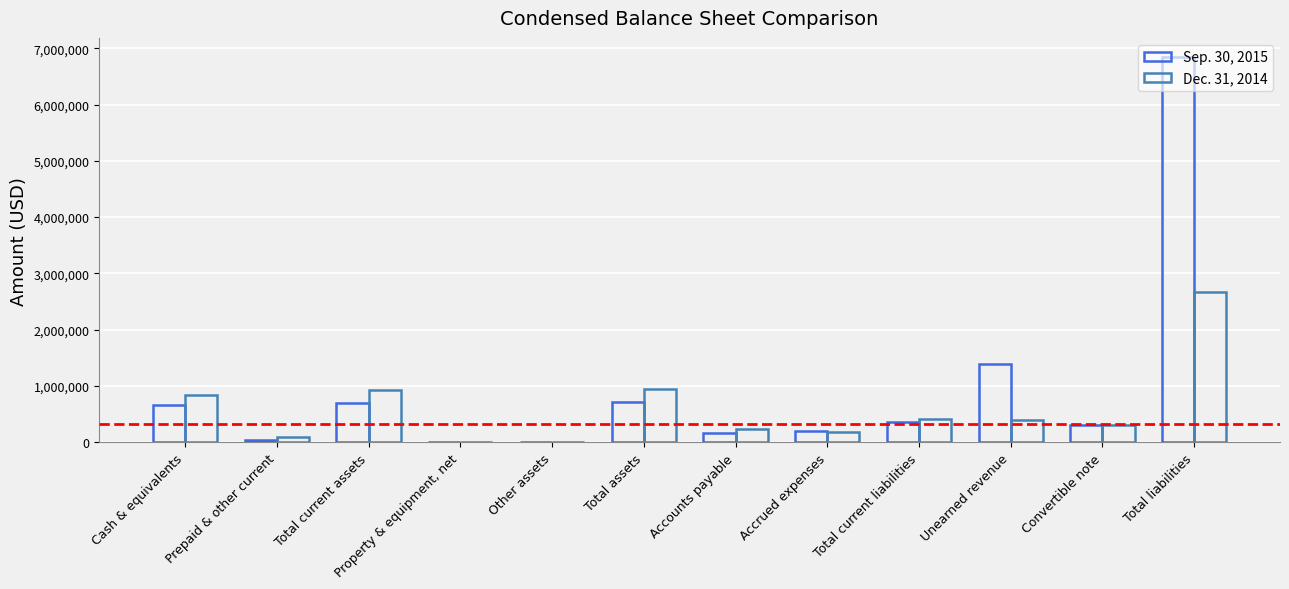

How many series are shown in this chart?

2